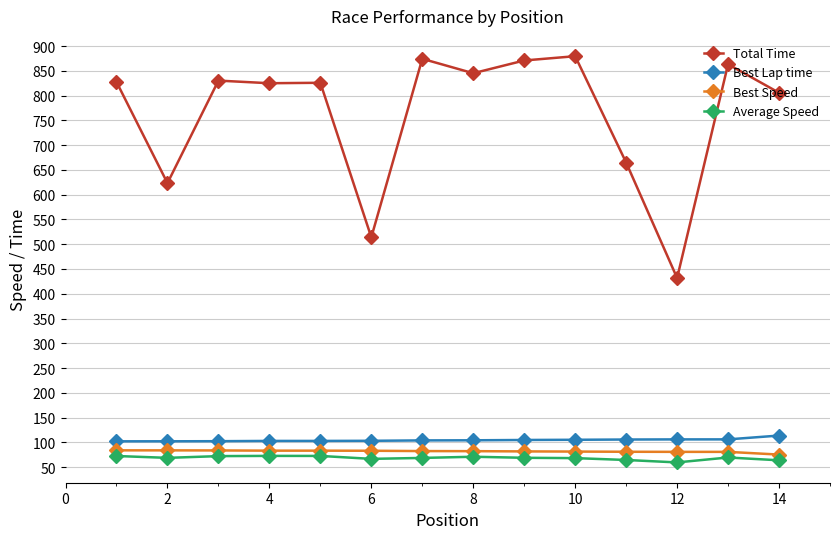

What is the difference between the second highest and minimum values in the Total Time series?

442.5